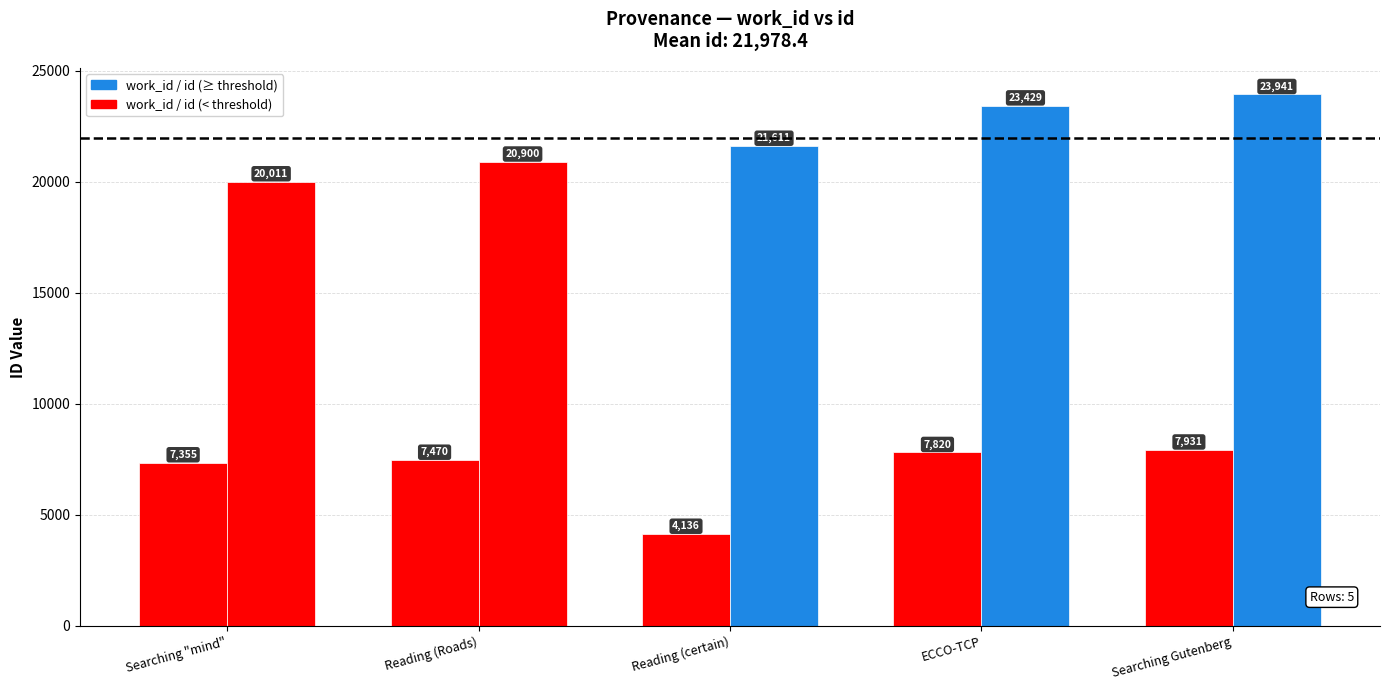

At which category is the sum across all series the highest?

Searching Gutenberg